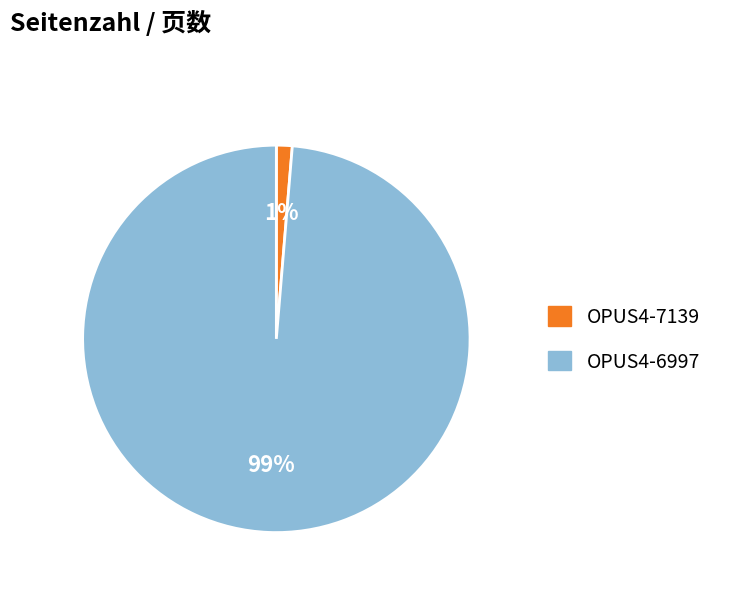

To the nearest percent, what is the average slice percentage?

50%